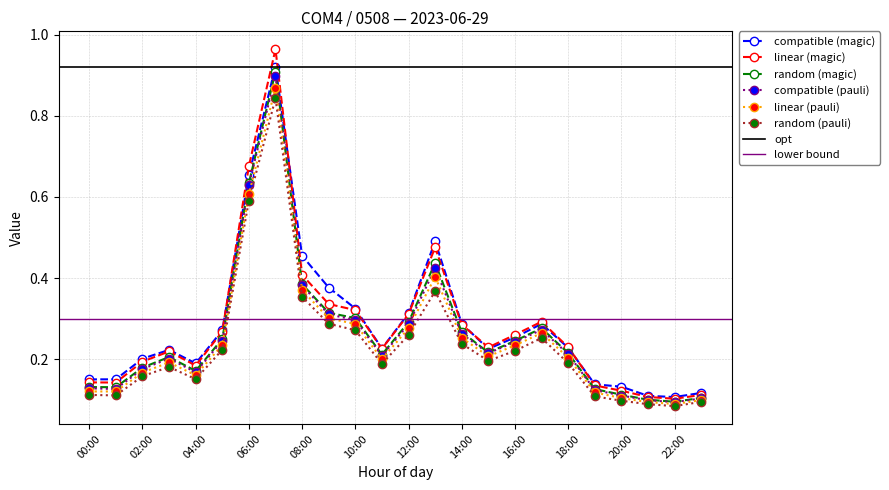

True or false: random (magic) has a value of 0.1 at 16:00.

False